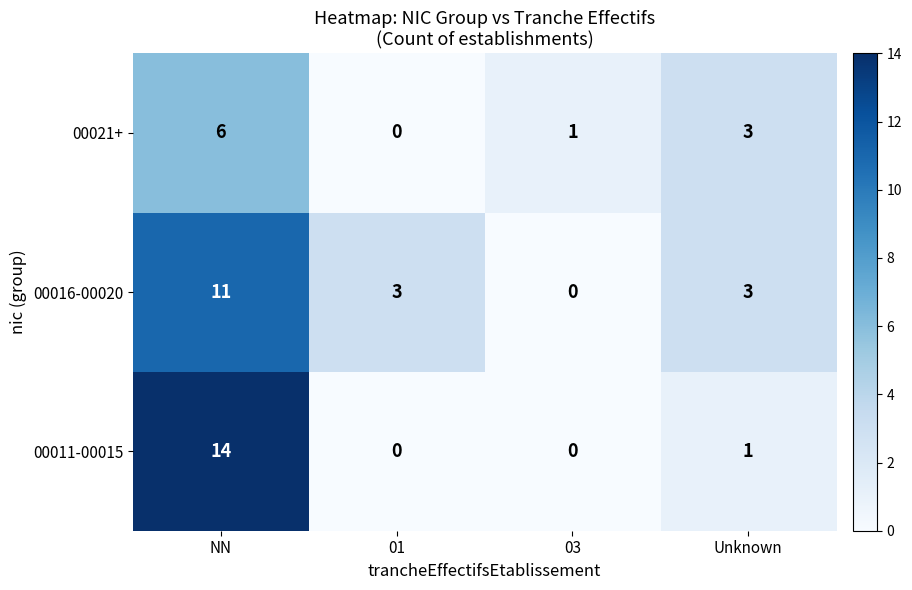

Which series has the widest spread of values?

00011-00015